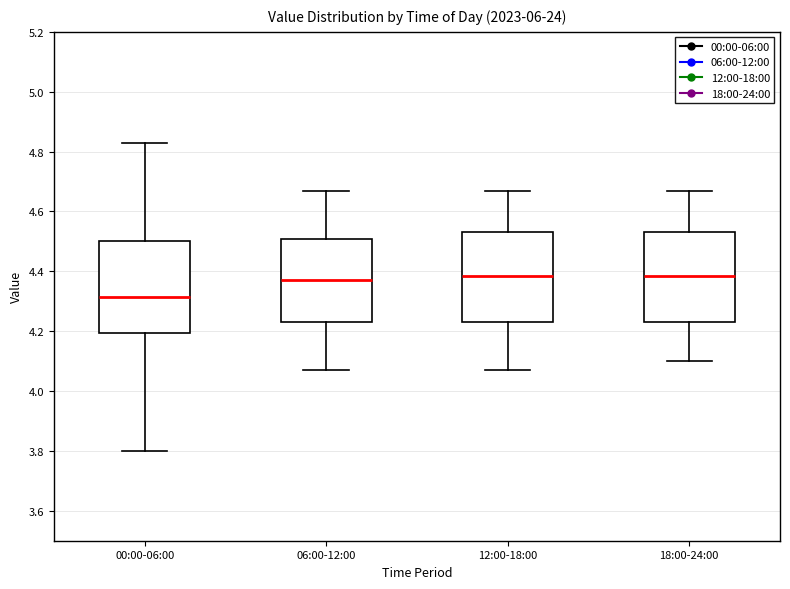

Where does the median line of the box for 06:00-12:00 sit on the y-axis? The values are not printed on the chart, so give them approximately, as read against the axis.

4.38